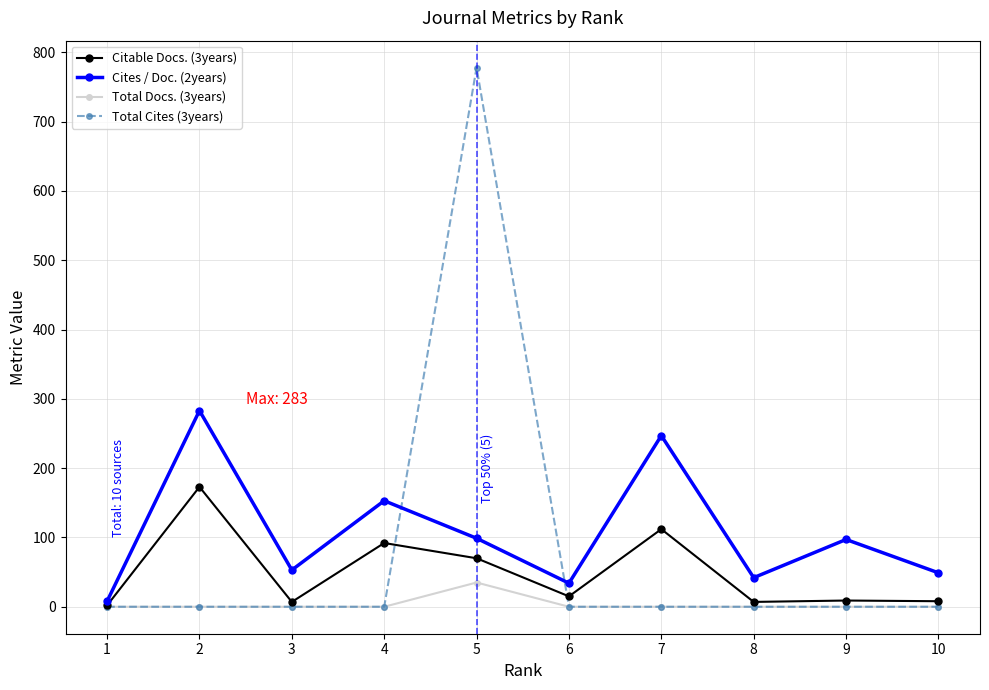

Which category has the highest value across all series?

5